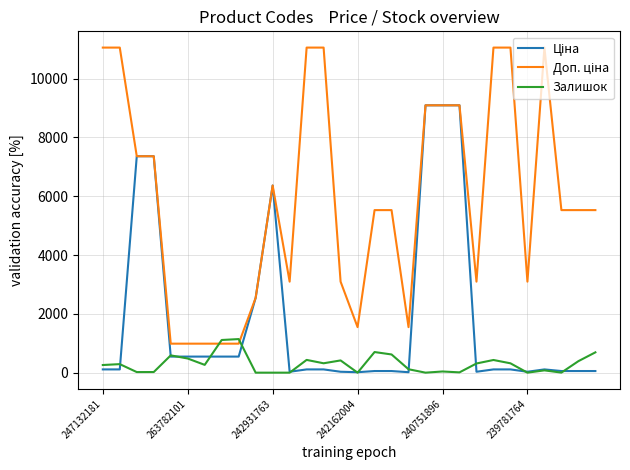

What is the greatest value displayed?

11055.0